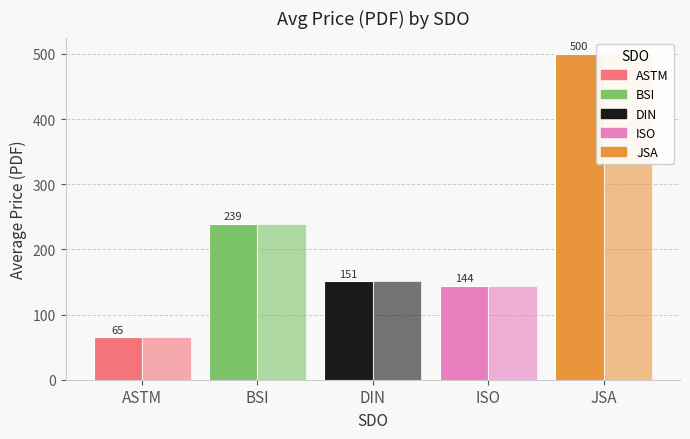

Is it true that Price (PRINT) equals 65.3 at ASTM?

True